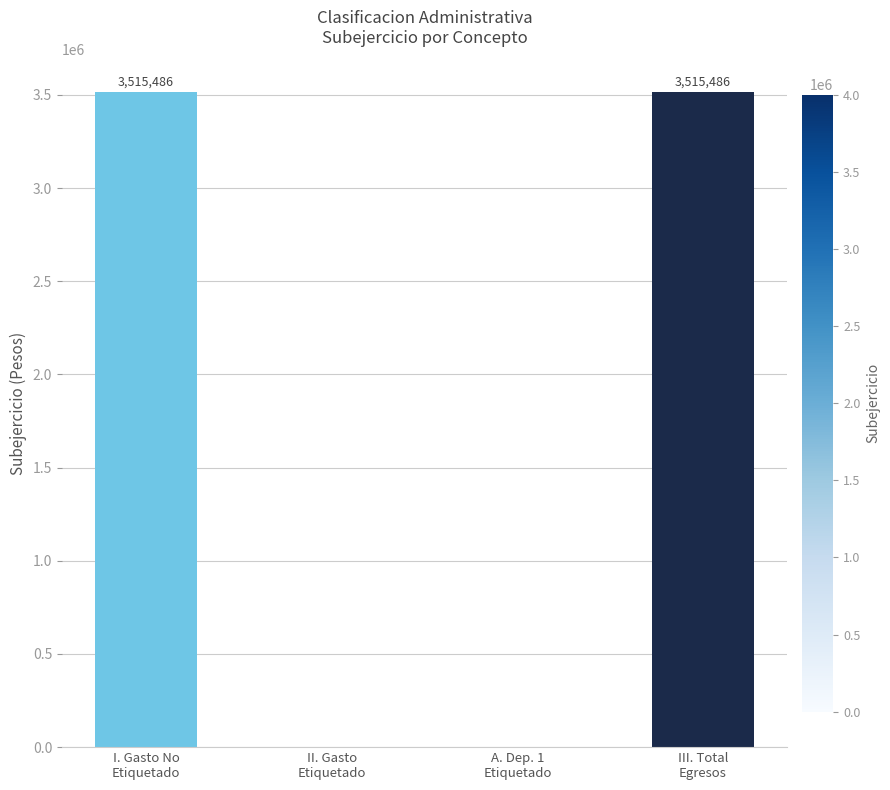

The value at I. Gasto No
Etiquetado is 3515486.5. True or false?

True